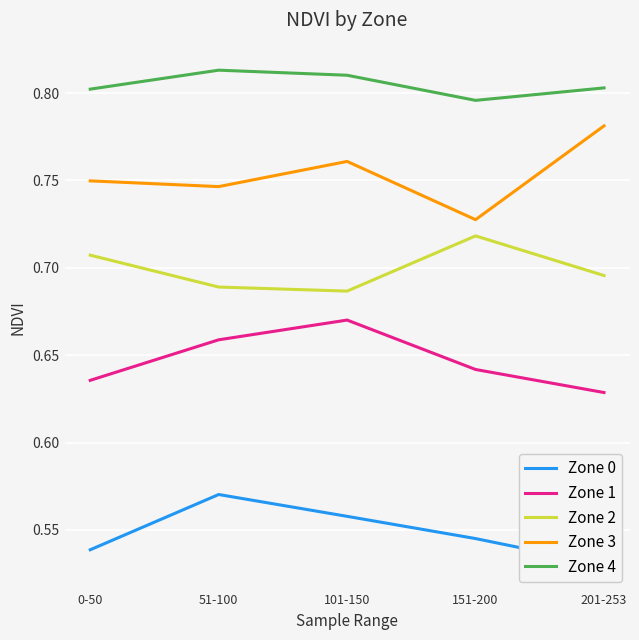

At which label is Zone 2 closest to 0?

101-150